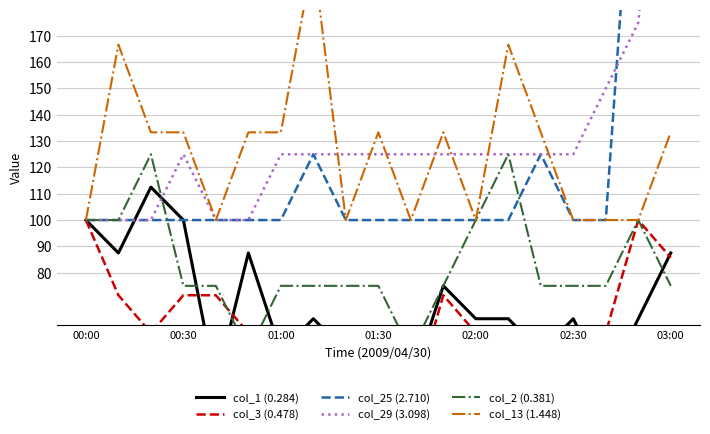

What are all the series names shown in the legend?

col_1 (0.284), col_3 (0.478), col_25 (2.710), col_29 (3.098), col_2 (0.381), col_13 (1.448)